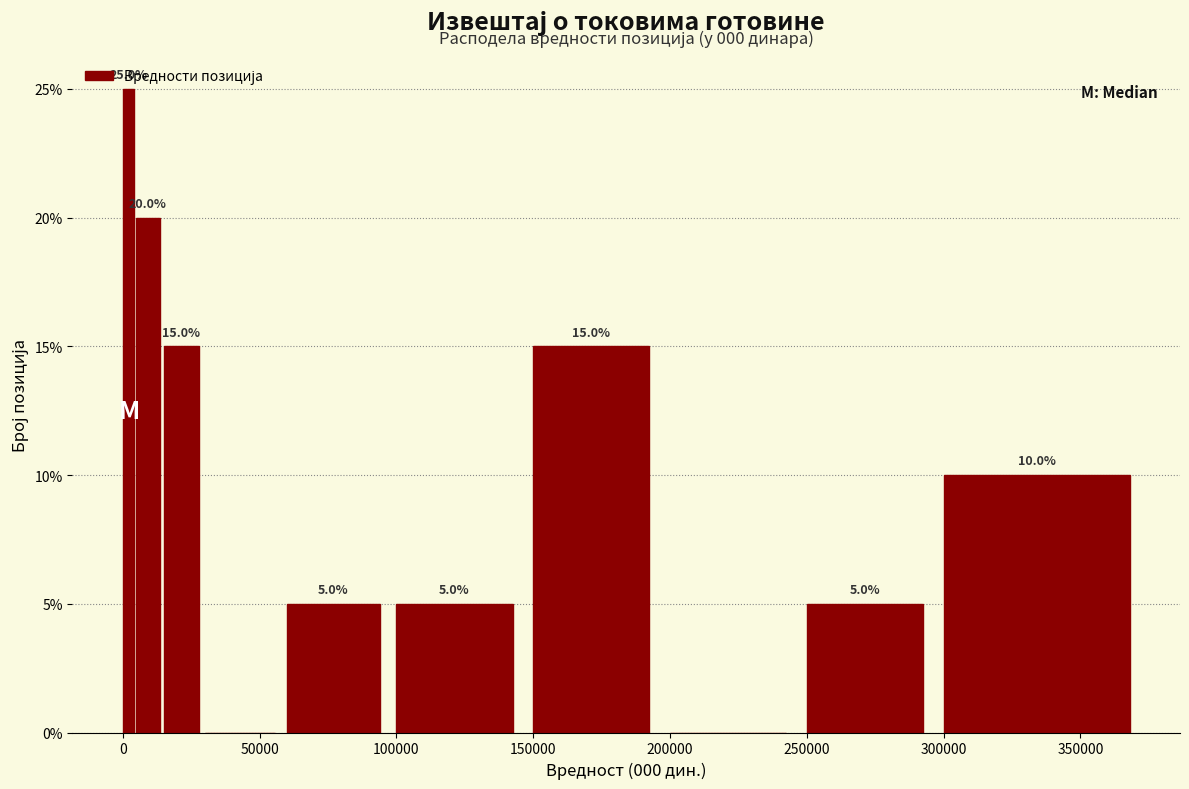

Around what value on the x-axis is the tallest bar? Give the approximate position of its centre, as read against the axis.

0